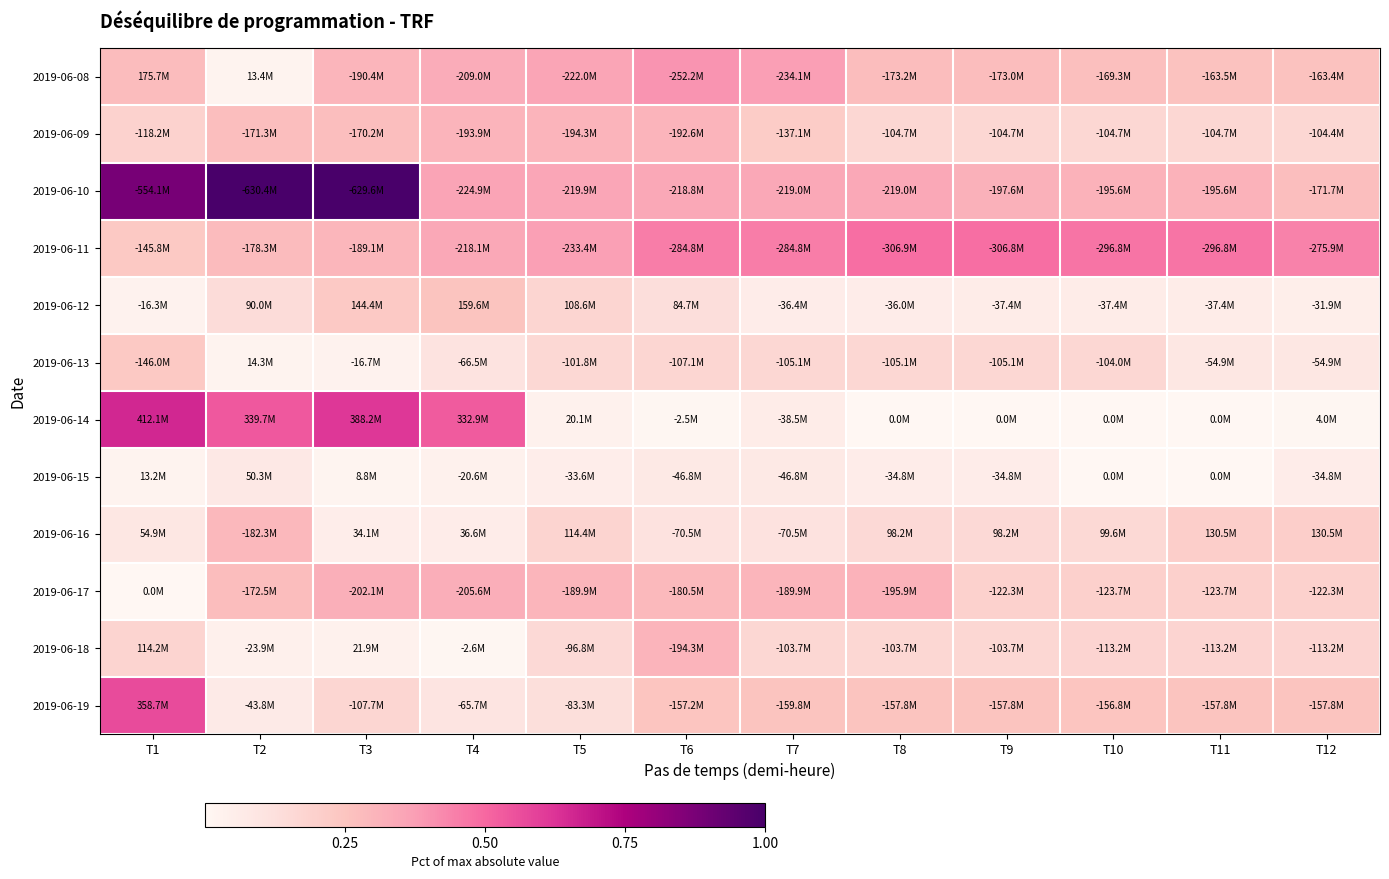

Rank the series by their maximum value, from highest to lowest.

2019-06-10, 2019-06-14, 2019-06-19, 2019-06-11, 2019-06-08, 2019-06-17, 2019-06-09, 2019-06-18, 2019-06-16, 2019-06-12, 2019-06-13, 2019-06-15